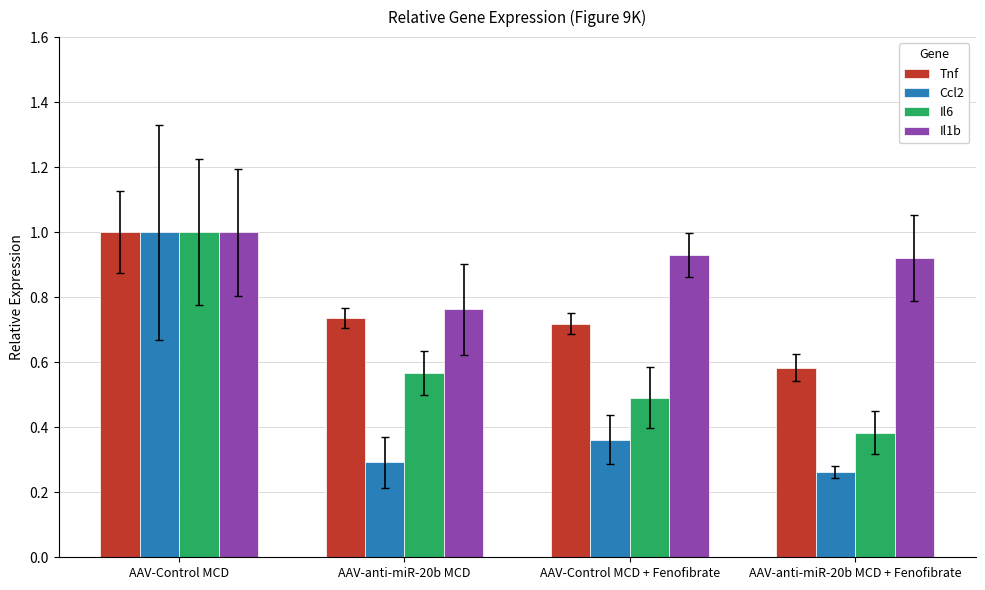

Count the Il6 values in the range 0 to 1.

4